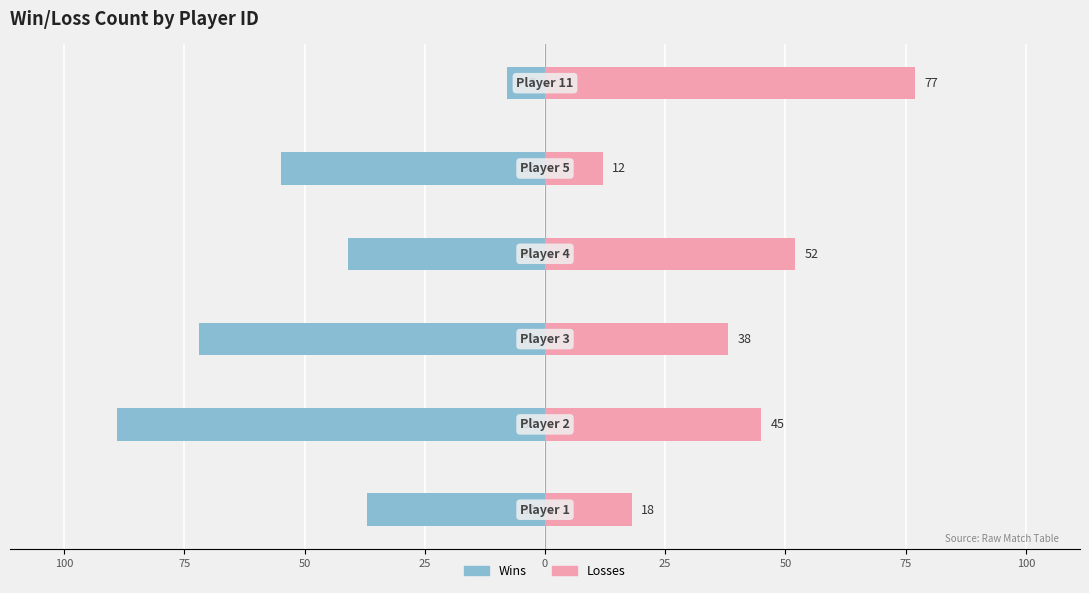

What are all the series names shown in the legend?

Wins, Losses